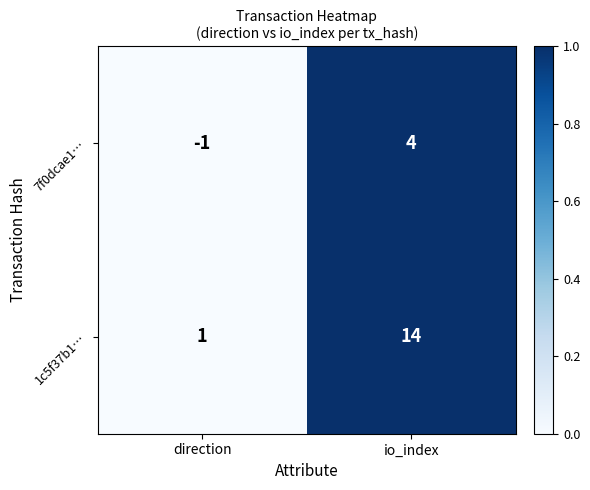

Rank the series by their average value, from lowest to highest.

7f0dcae1…, 1c5f37b1…